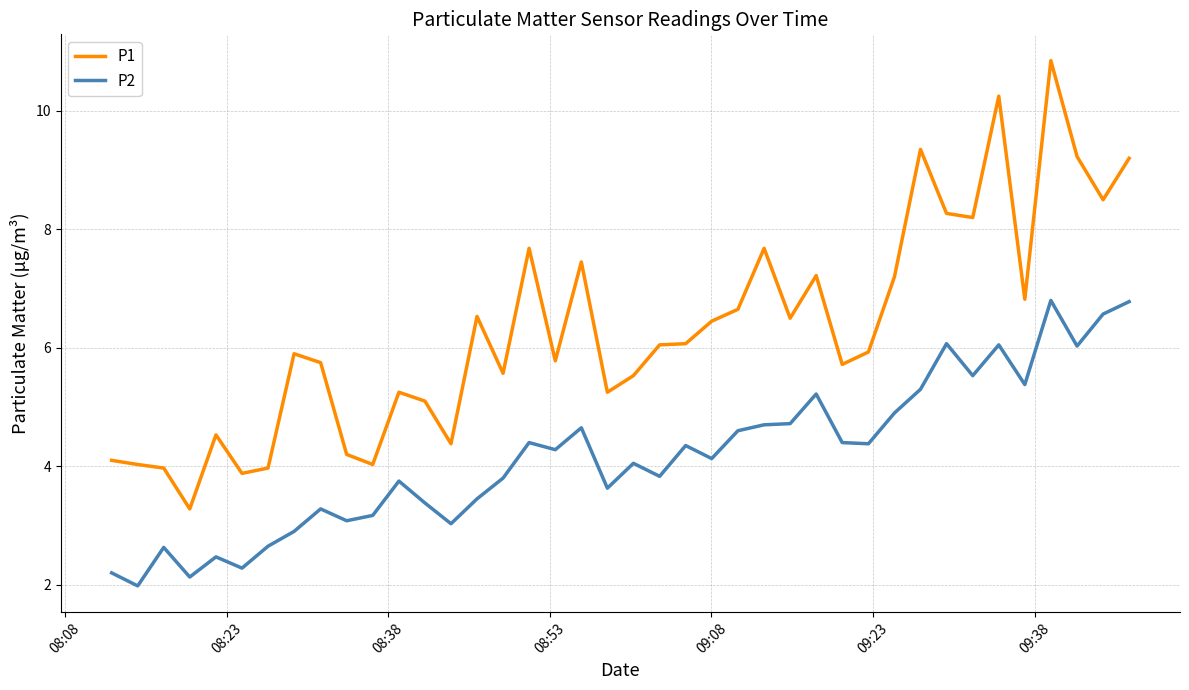

What is the minimum value for P2?

2.0